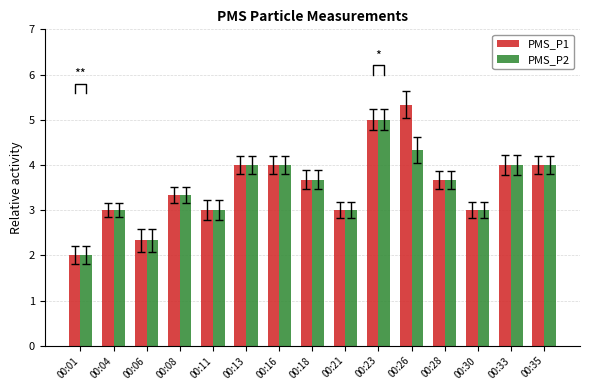

What is the average value of the PMS_P1 series?

3.6